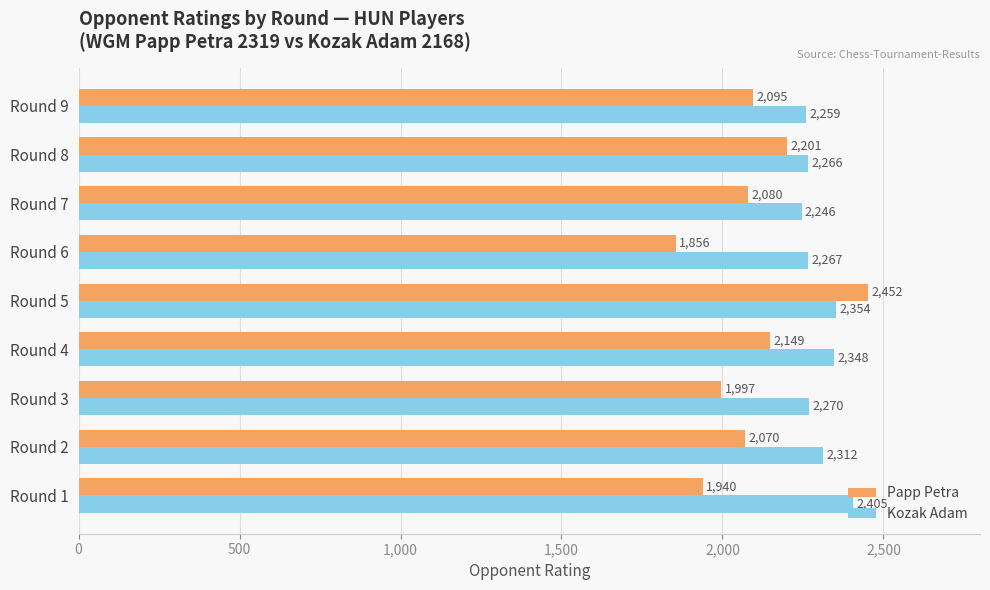

What are all the series names shown in the legend?

Papp Petra, Kozak Adam